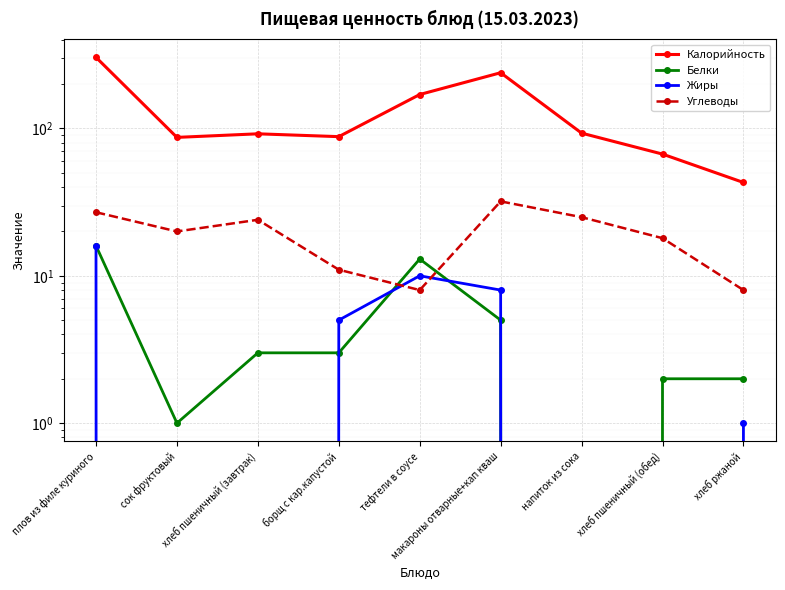

Is it true that Углеводы equals 8 at хлеб ржаной?

True